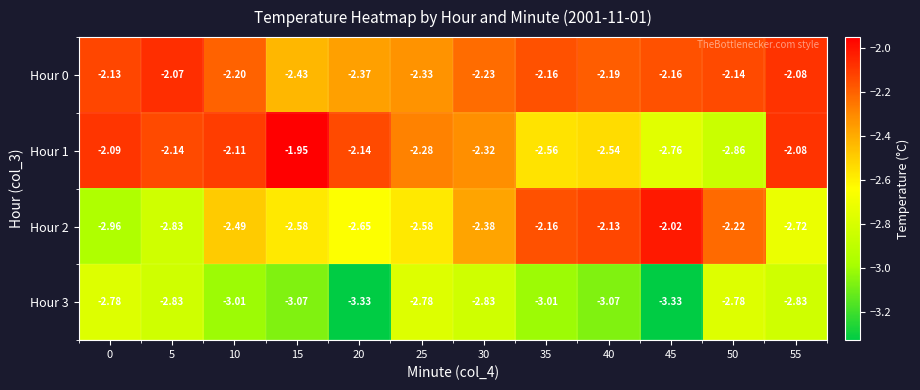

What is the total value across all series at 30?

-9.8